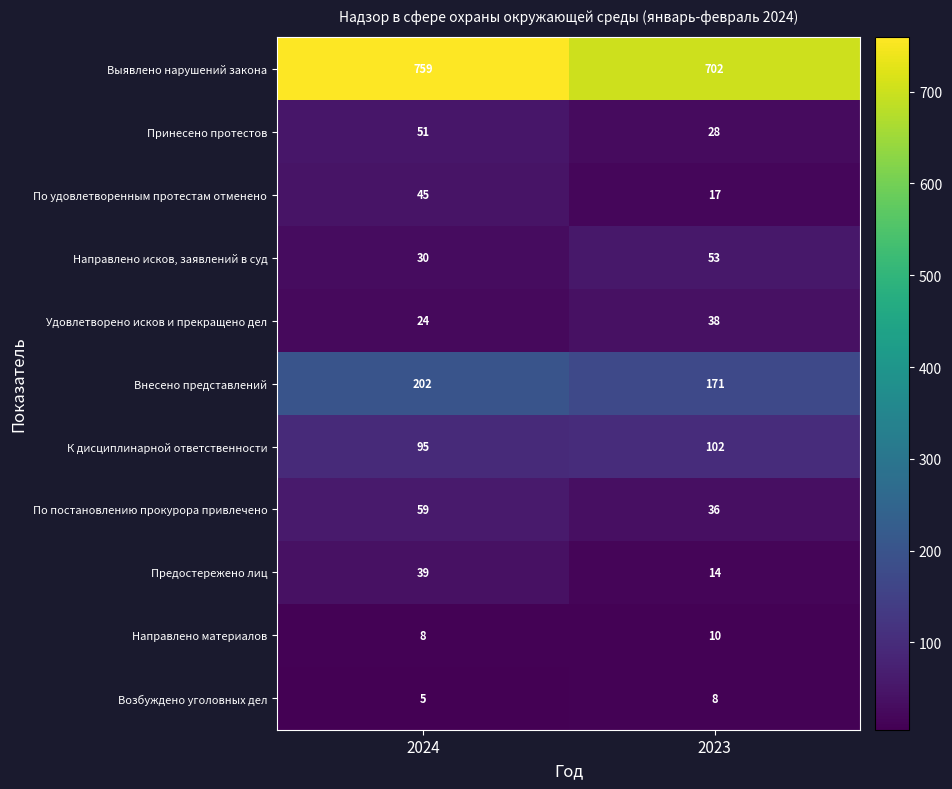

What is the maximum value shown in the chart?

759